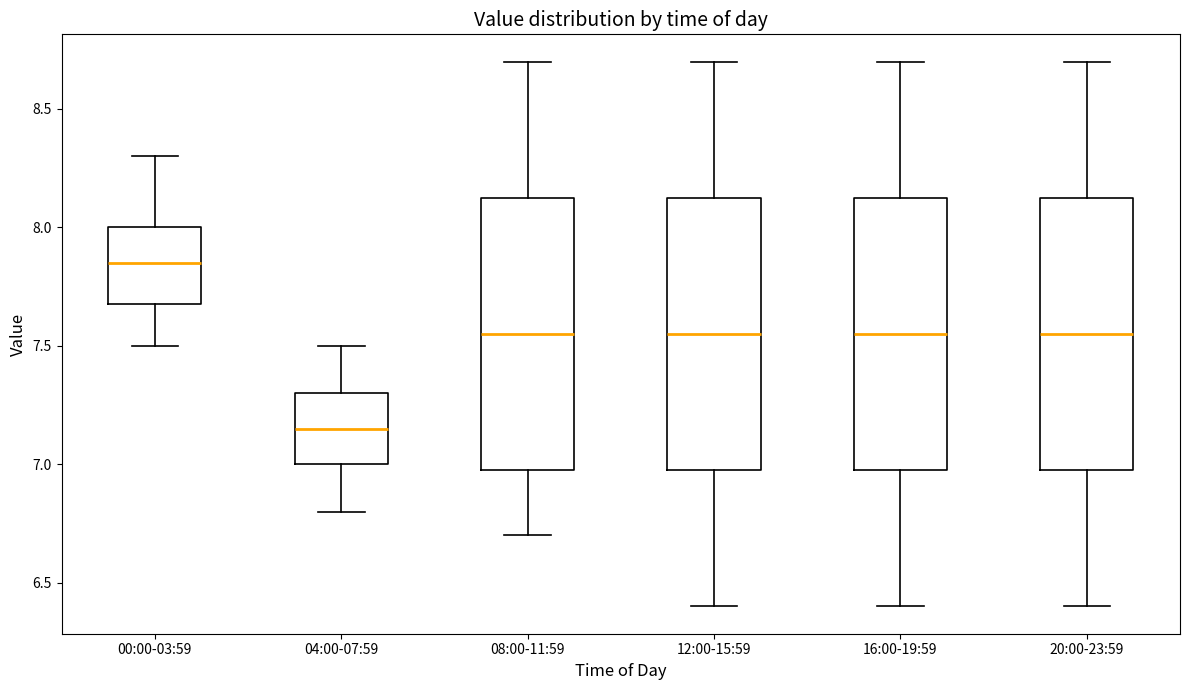

Which box's median line is the highest?

00:00-03:59